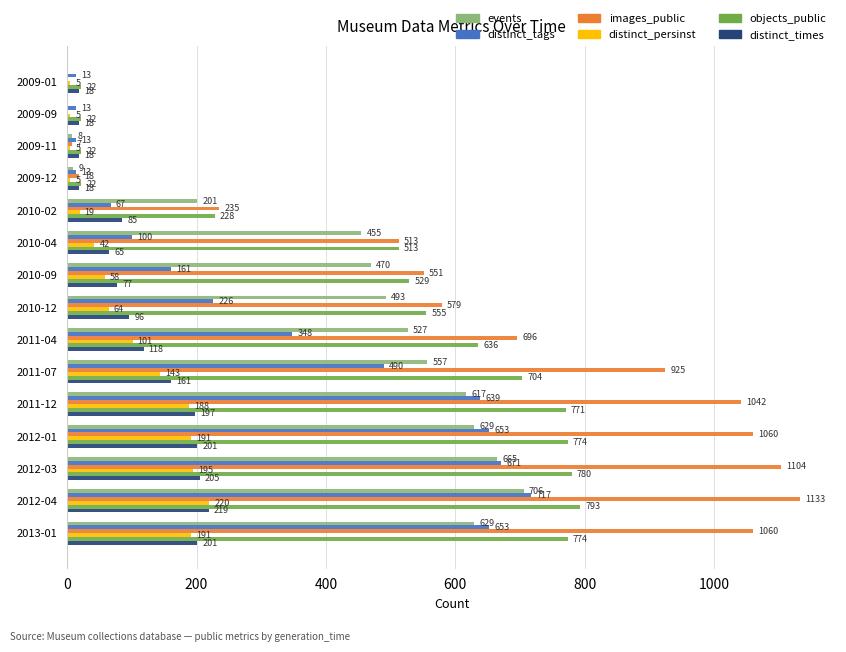

Which category has the highest value in the distinct_persinst series?

2012-04